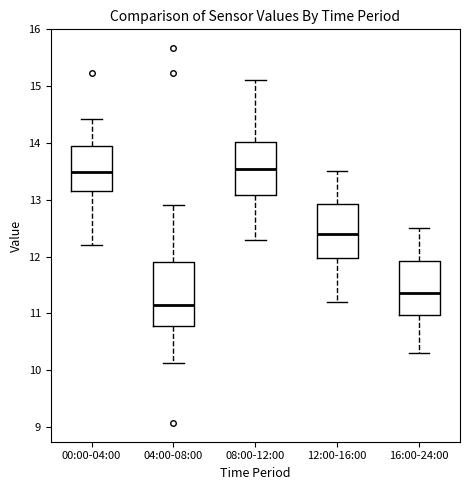

Which box's median line is the lowest?

04:00-08:00